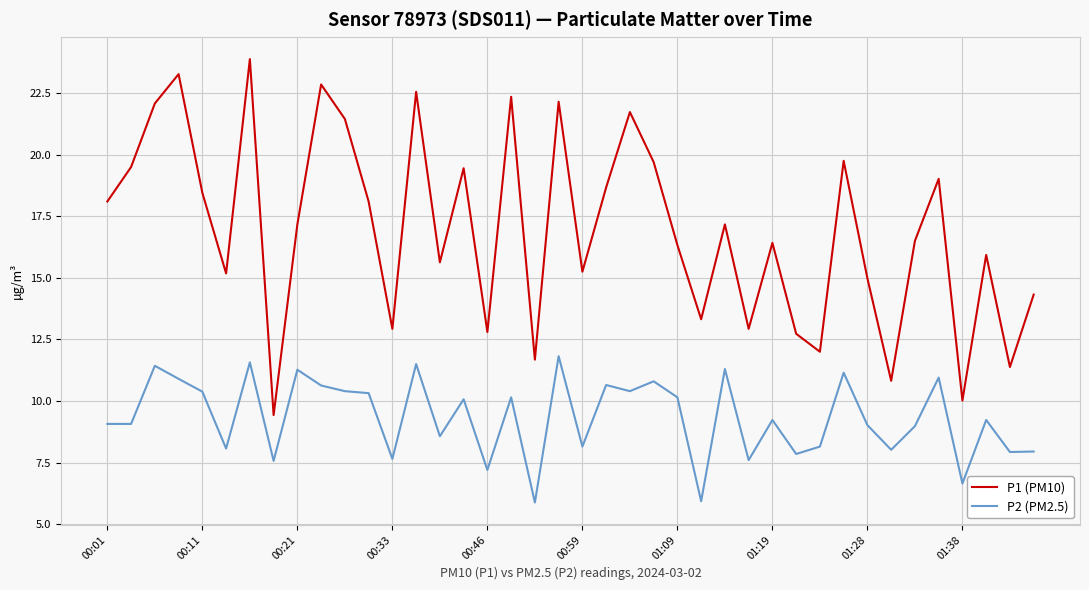

Rank the series by their maximum value, from highest to lowest.

P1 (PM10), P2 (PM2.5)